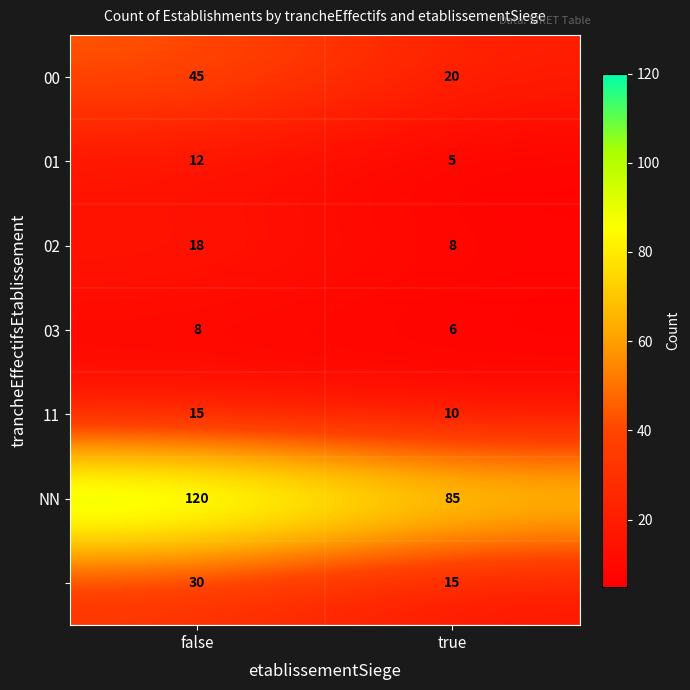

At which category does the chart reach its peak across all series?

false